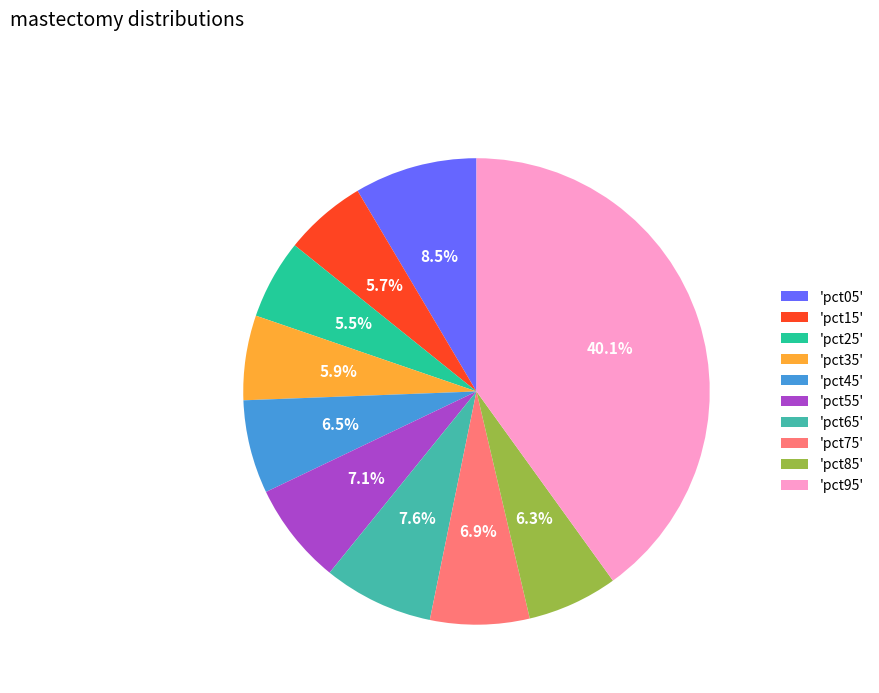

Between 'pct55' and 'pct35', which is larger?

'pct55'